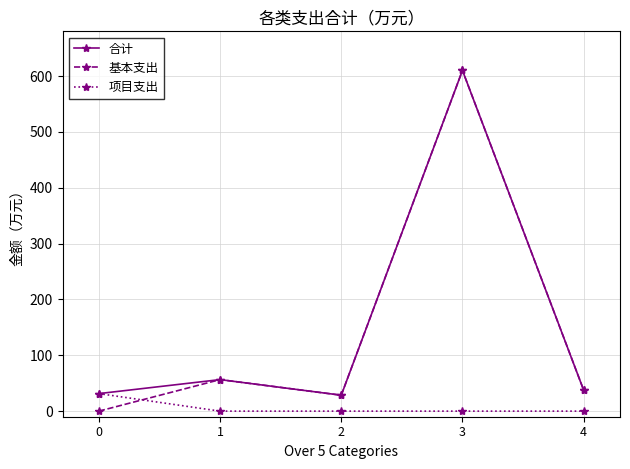

How many interior local valleys does the 合计 series have?

1